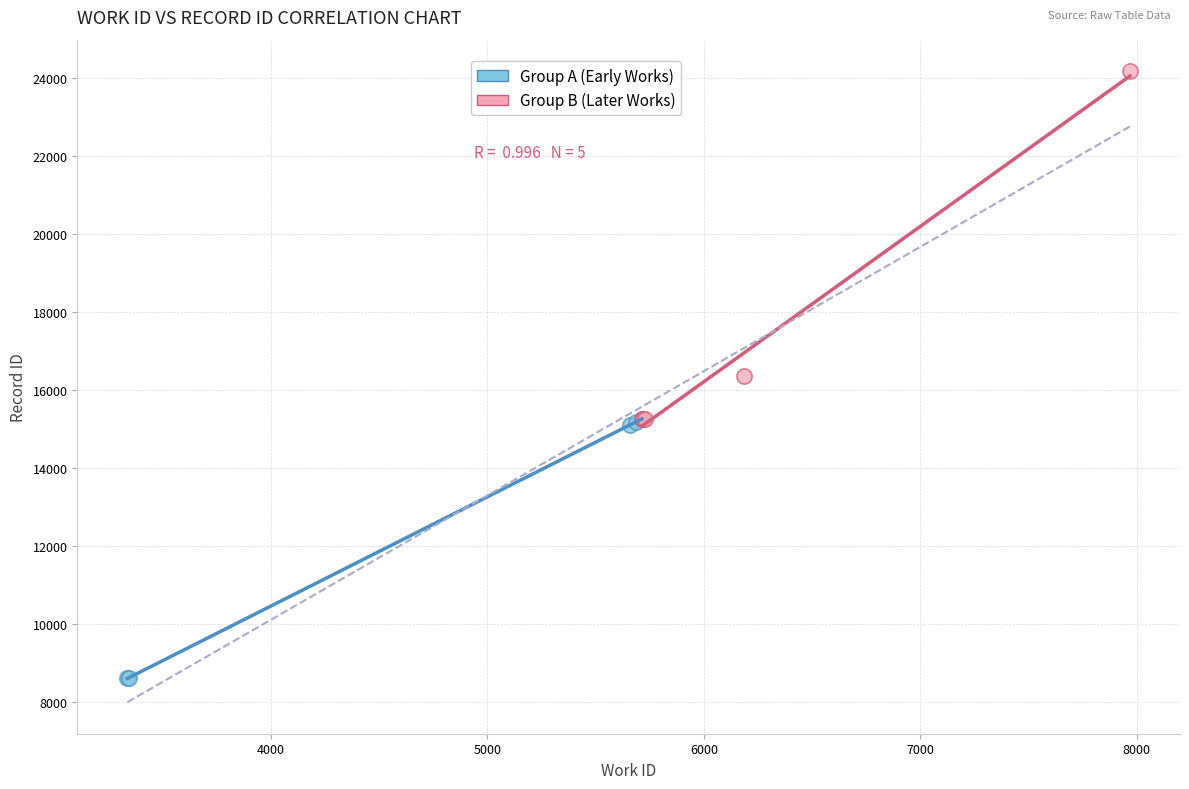

Which series reaches the maximum Y coordinate?

Group B (Later Works)